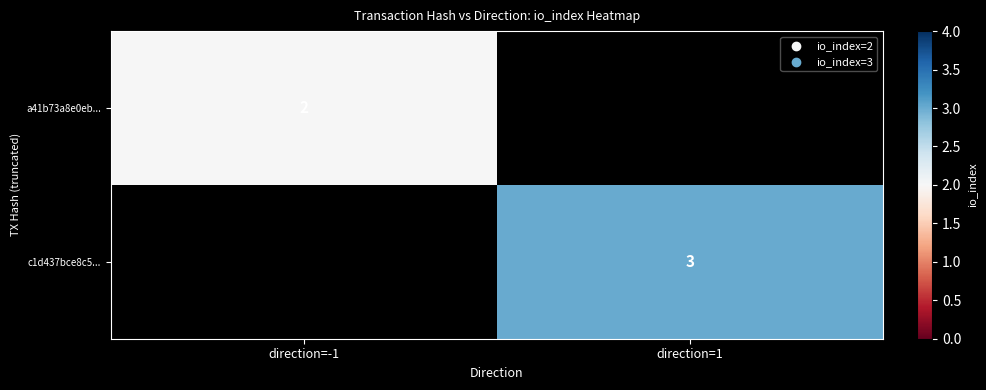

The a41b73a8e0eb... series shows 2 at direction=-1. True or false?

True